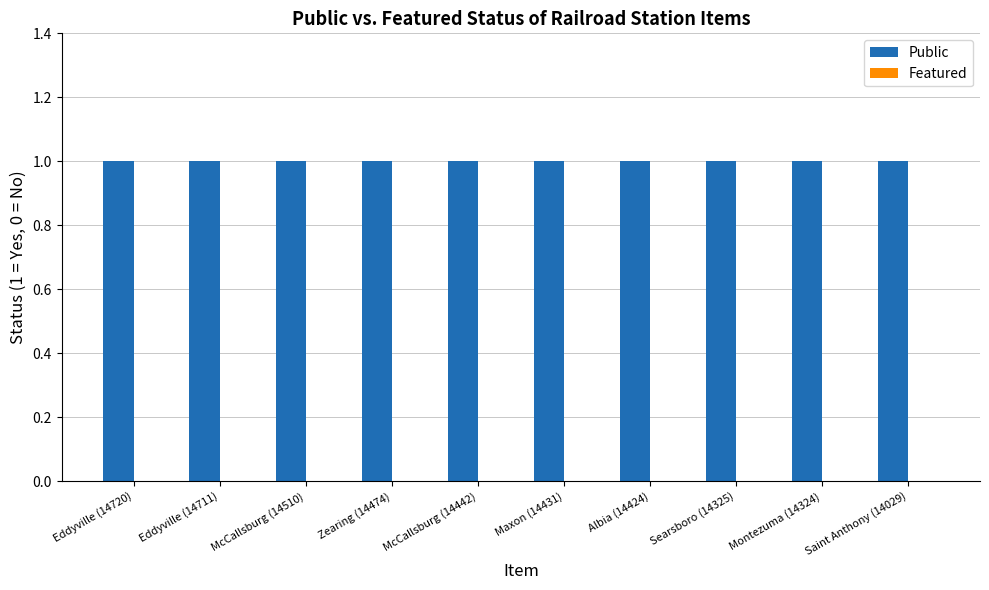

At which label is Public closest to 1?

Eddyville (14720)